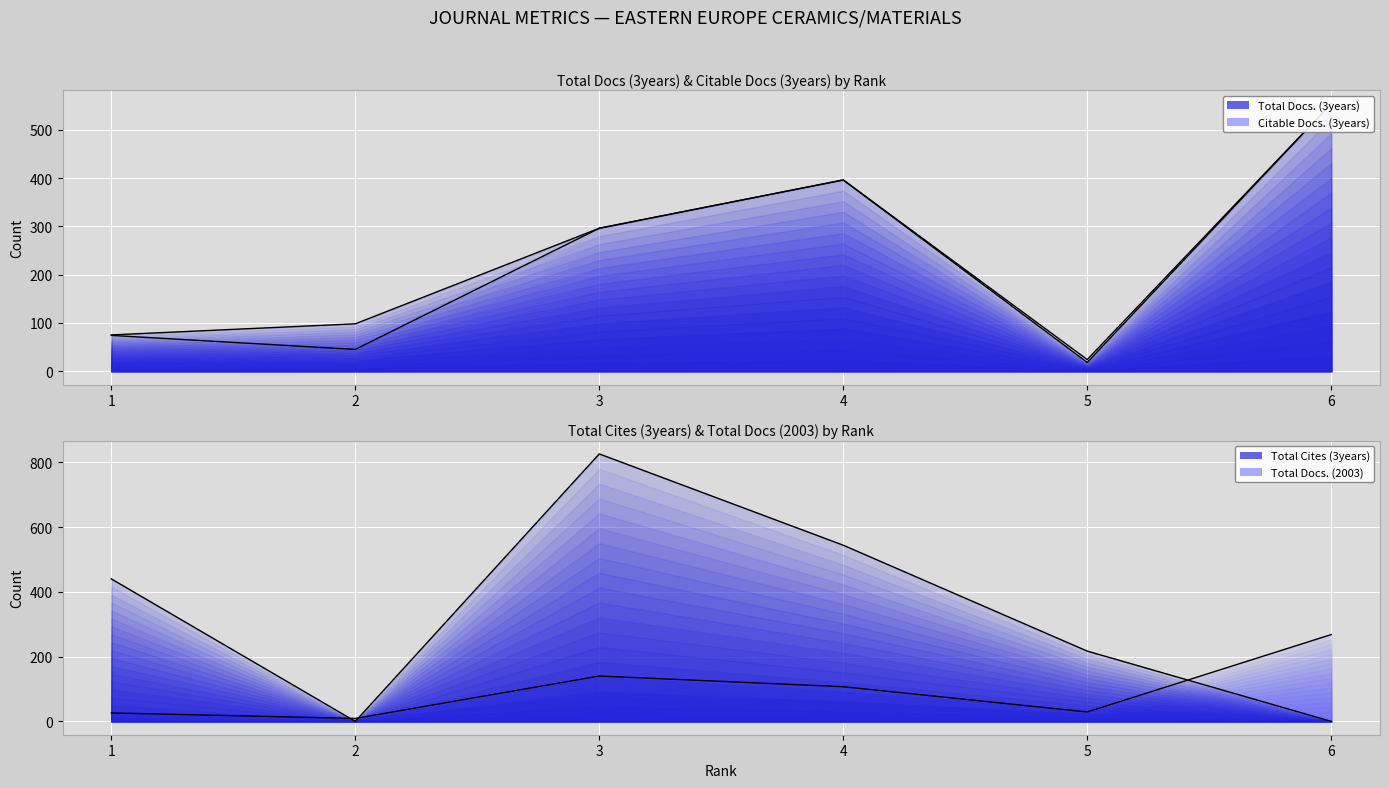

How many distinct data groups are displayed?

4